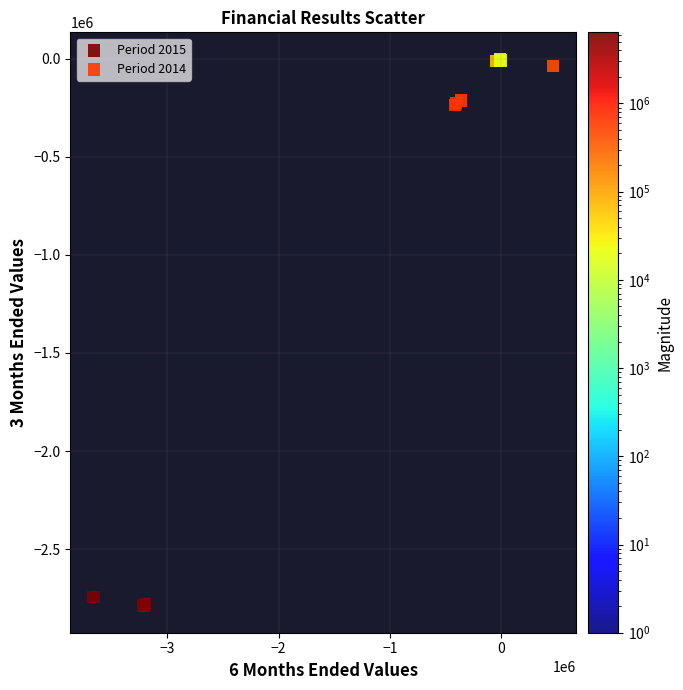

Which series reaches the minimum Y coordinate?

Period 2015